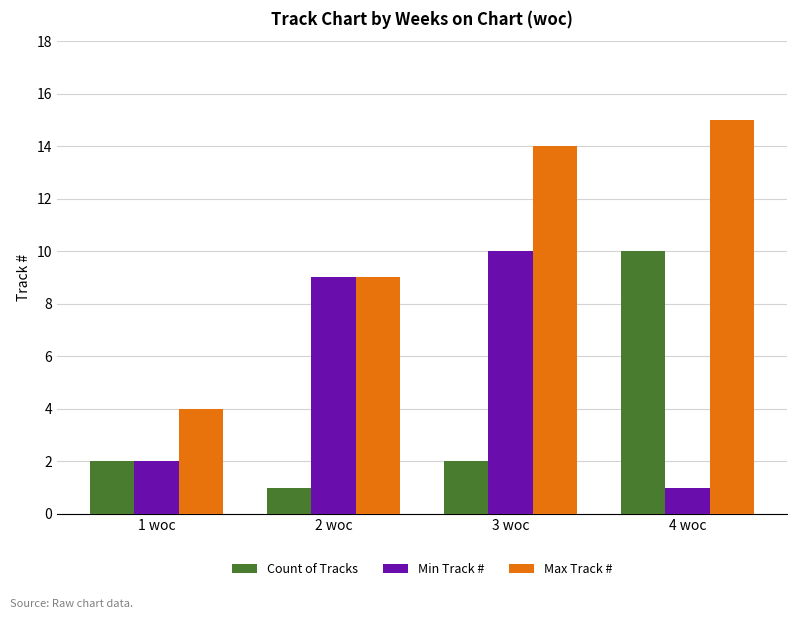

True or false: Max Track # has a value of 15 at 2 woc.

False